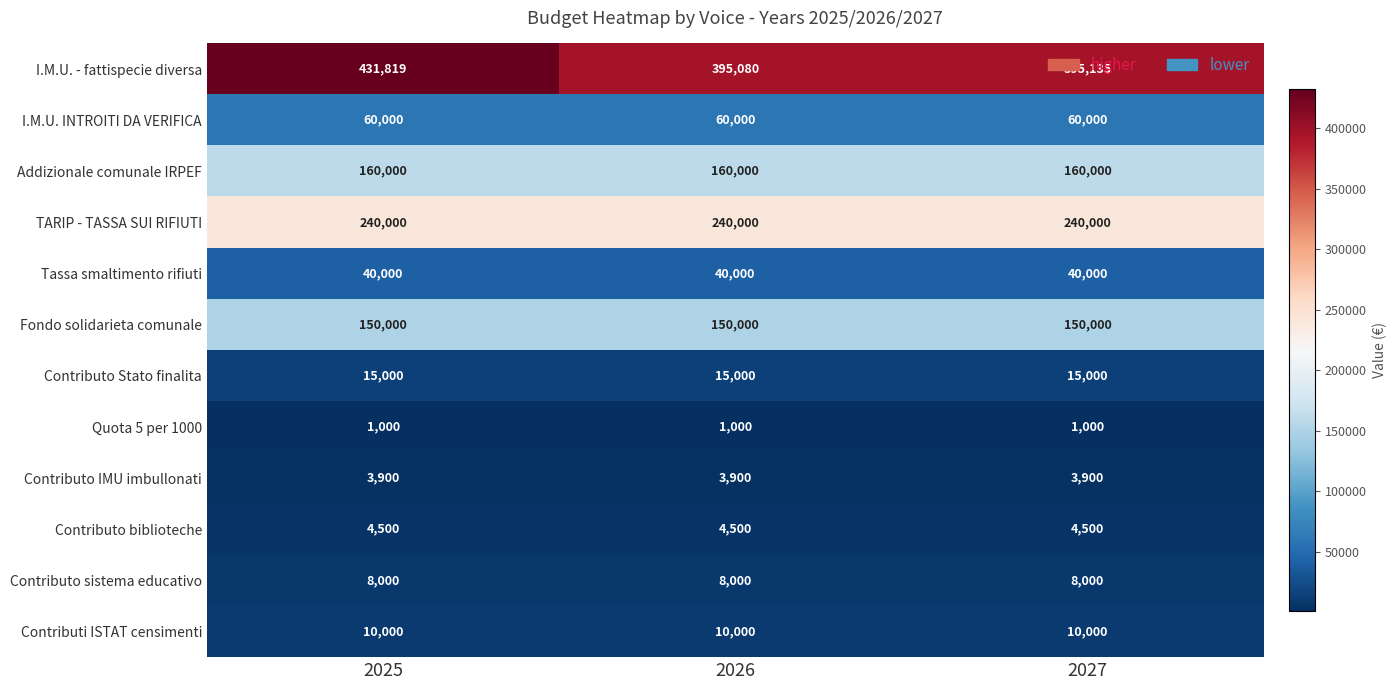

True or false: Contributi ISTAT censimenti has a value of 10000 at 2026.

True